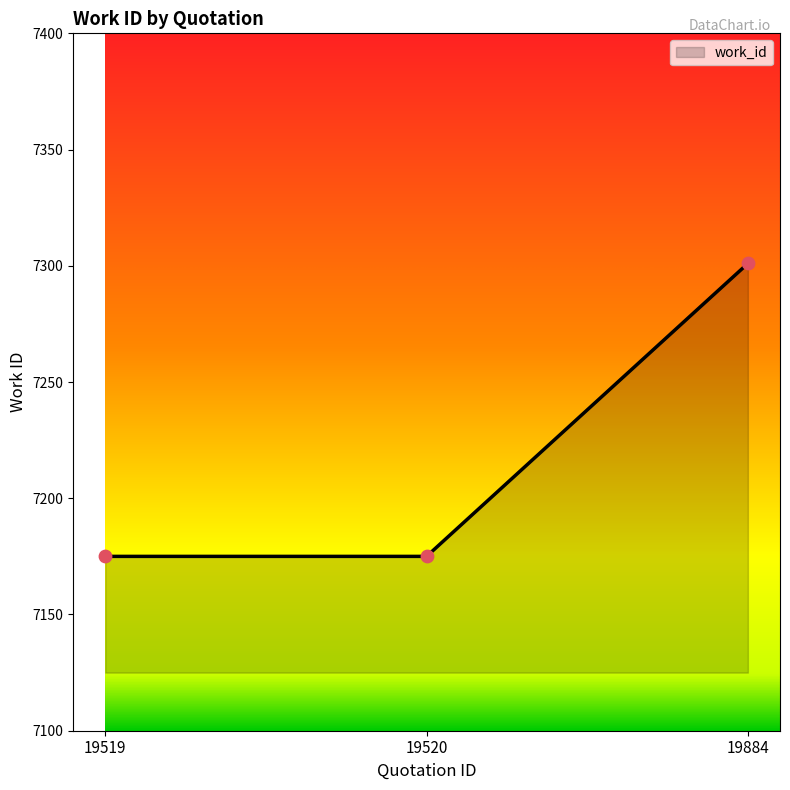

Which has a higher value, 19884 or 19520?

19884